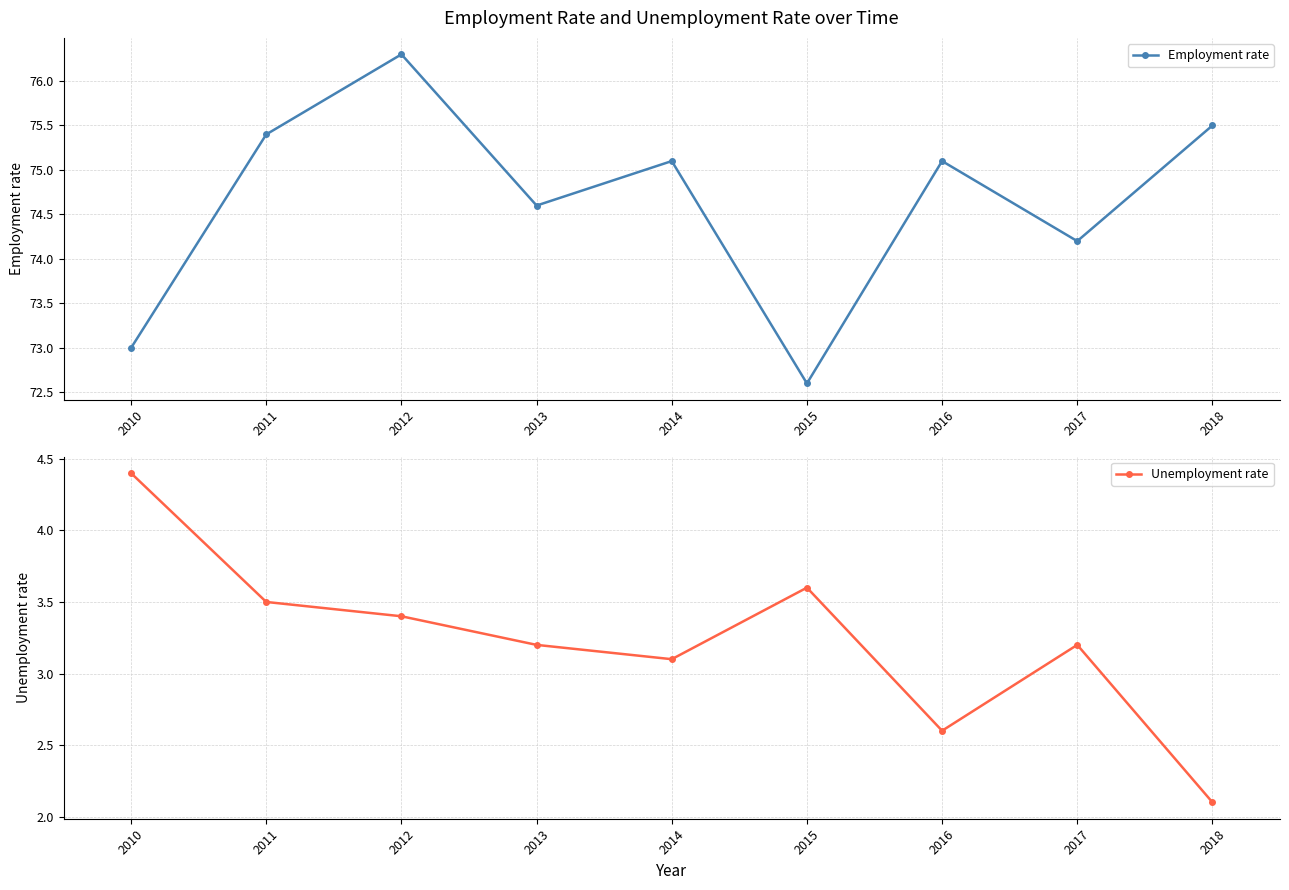

Rank the series at 2010 from lowest to highest value.

Unemployment rate, Employment rate